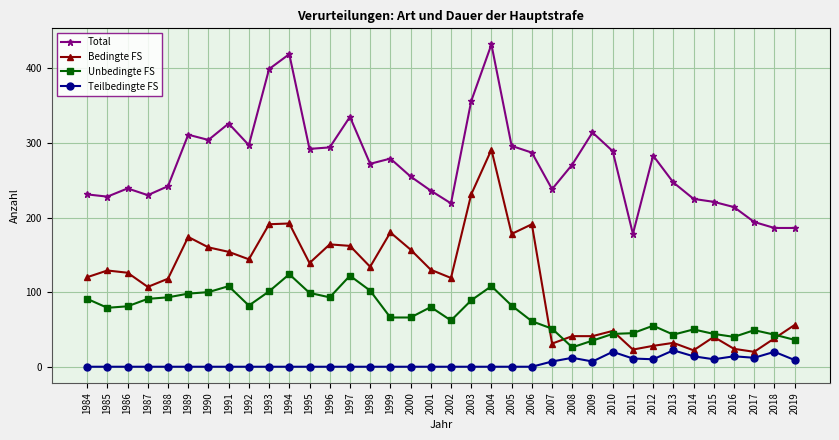

What is the lowest value of the Unbedingte FS series?

26